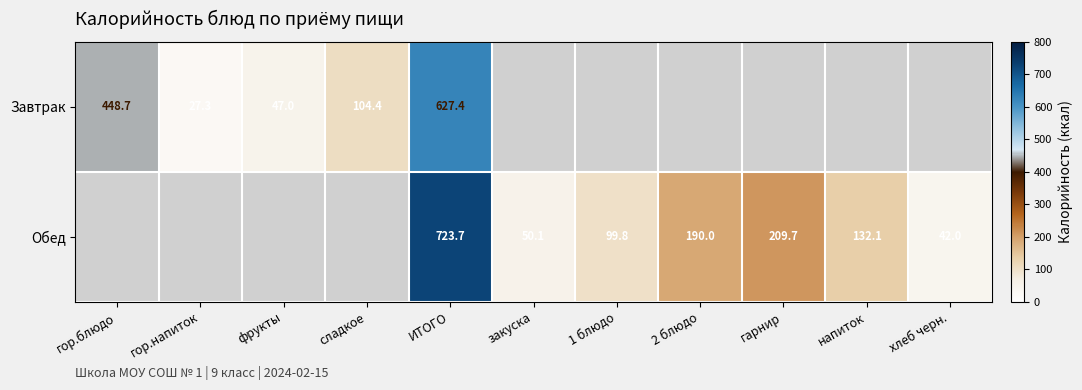

At which category is the sum across all series the highest?

ИТОГО